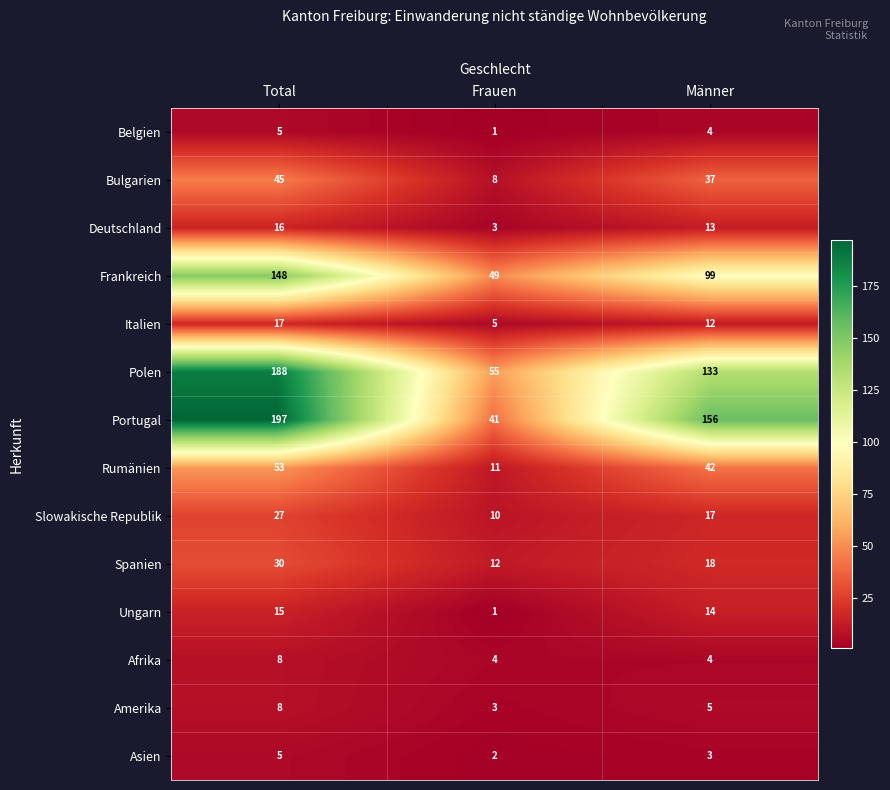

What is the total value across all series at Frauen?

205